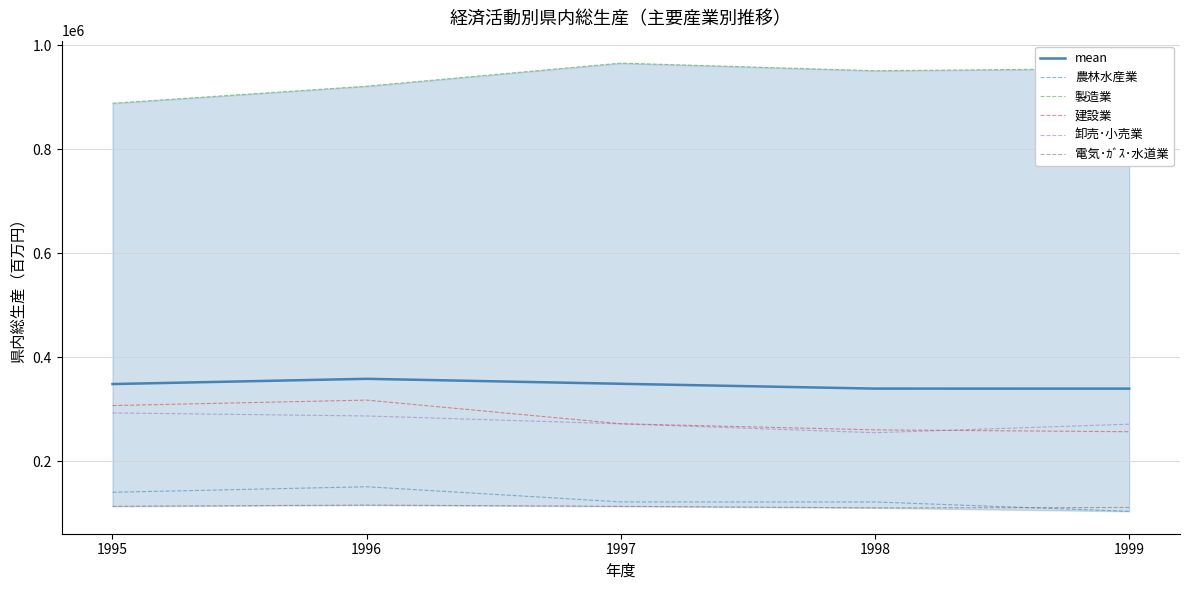

What are all the series names shown in the legend?

mean, 農林水産業, 製造業, 建設業, 卸売･小売業, 電気･ｶﾞｽ･水道業